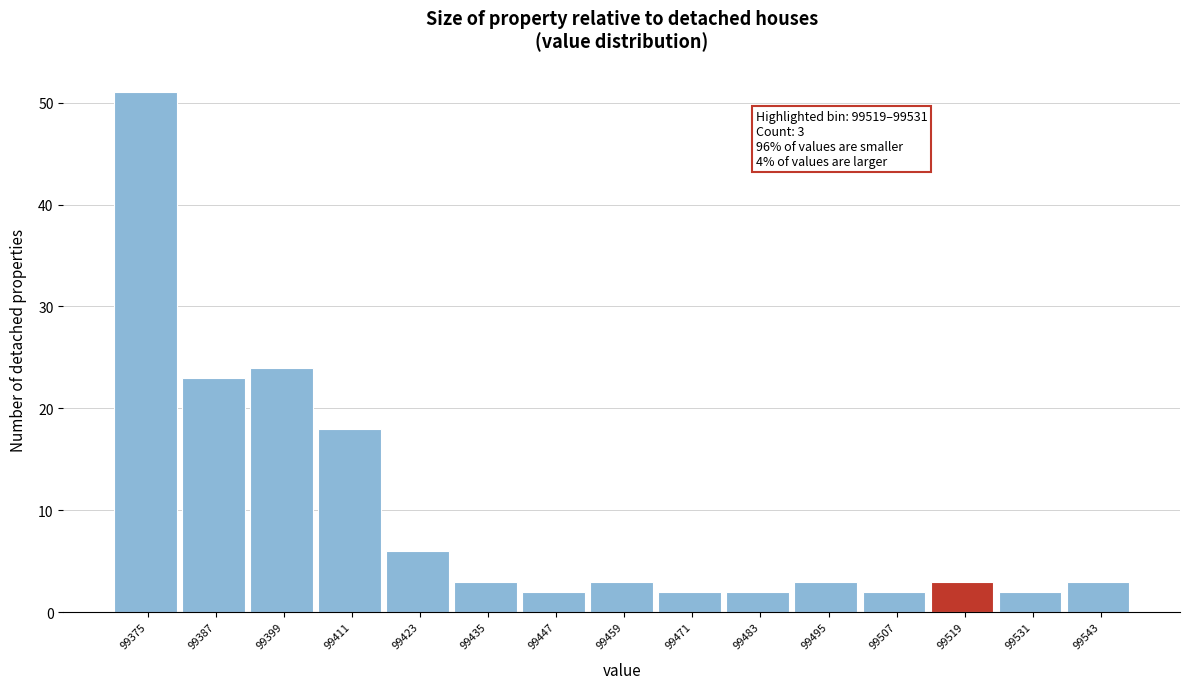

Reading left to right, transcribe all the data shown in this chart.

51	23	24	18	6	3	2	3	2	2	3	2	3	2	3